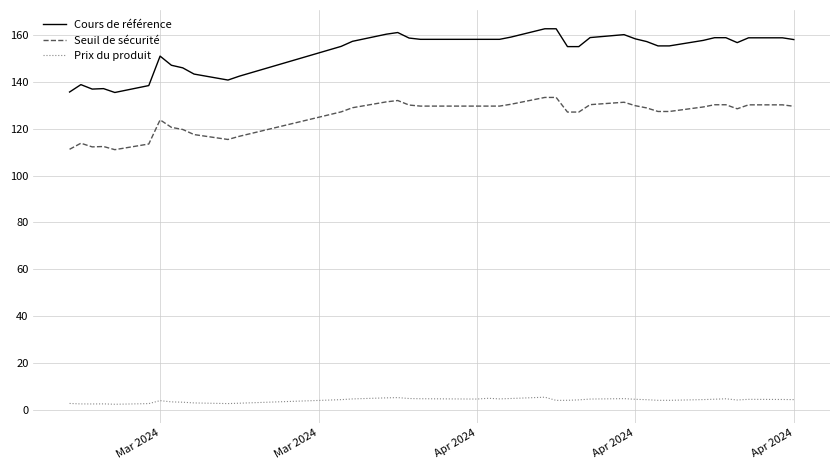

At how many categories does at least one series exceed 8?

39